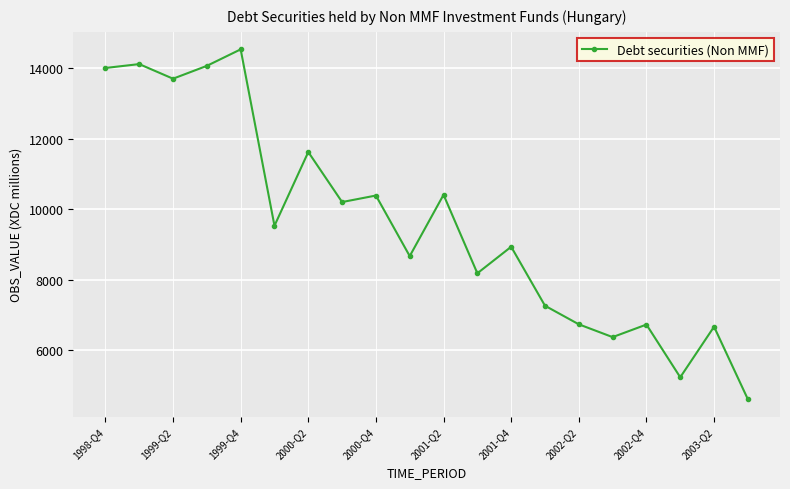

What is the maximum value shown in the chart?

14531